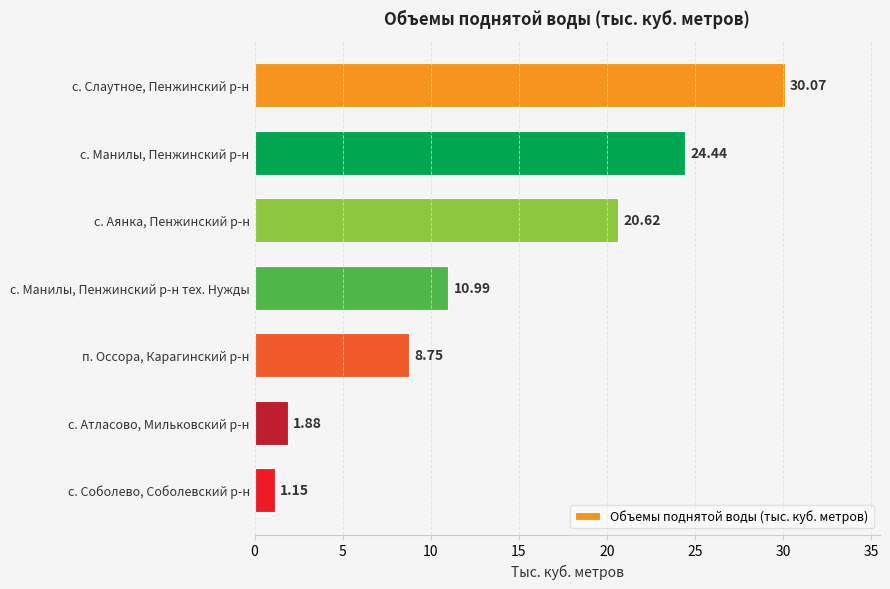

What is the sum of all values?

97.9